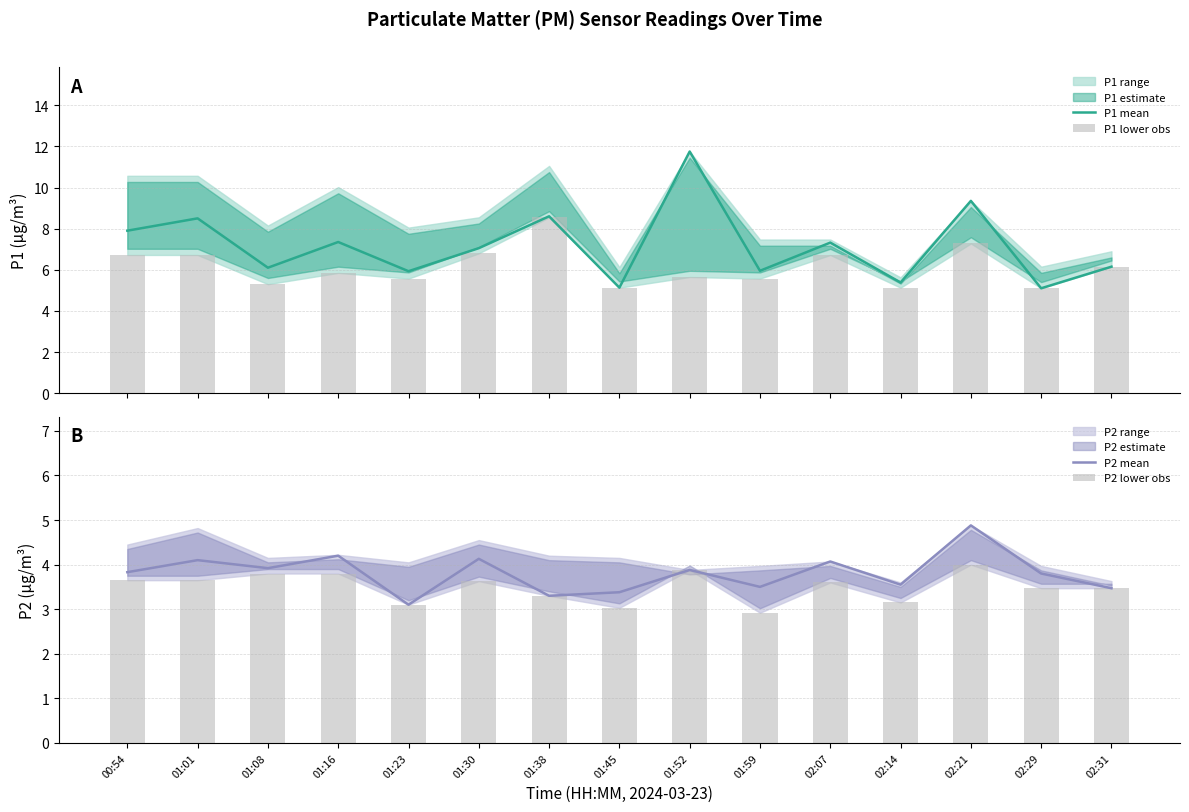

What is the smallest value displayed?

2.9